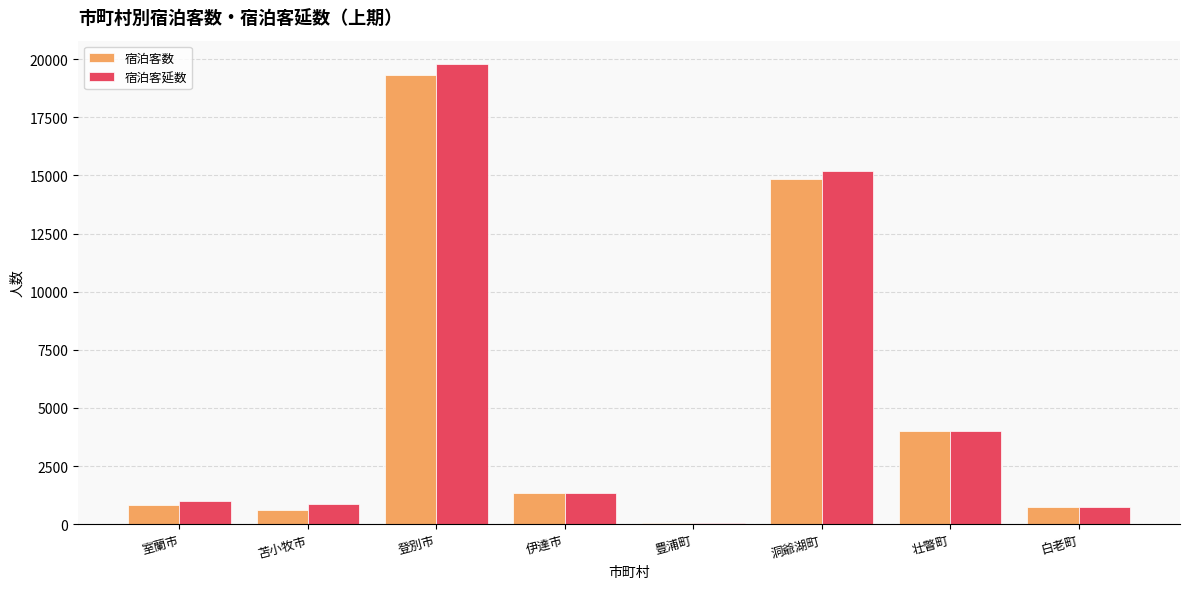

What is the maximum value for 宿泊客数?

19304